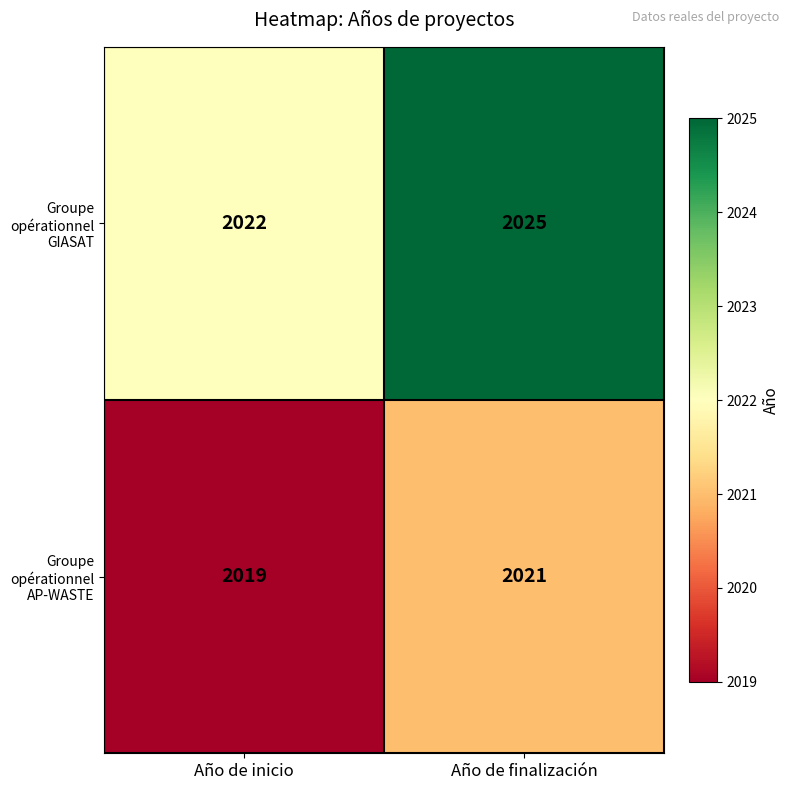

True or false: Groupe opérationnel GIASAT has a value of 2022 at Año de inicio.

True